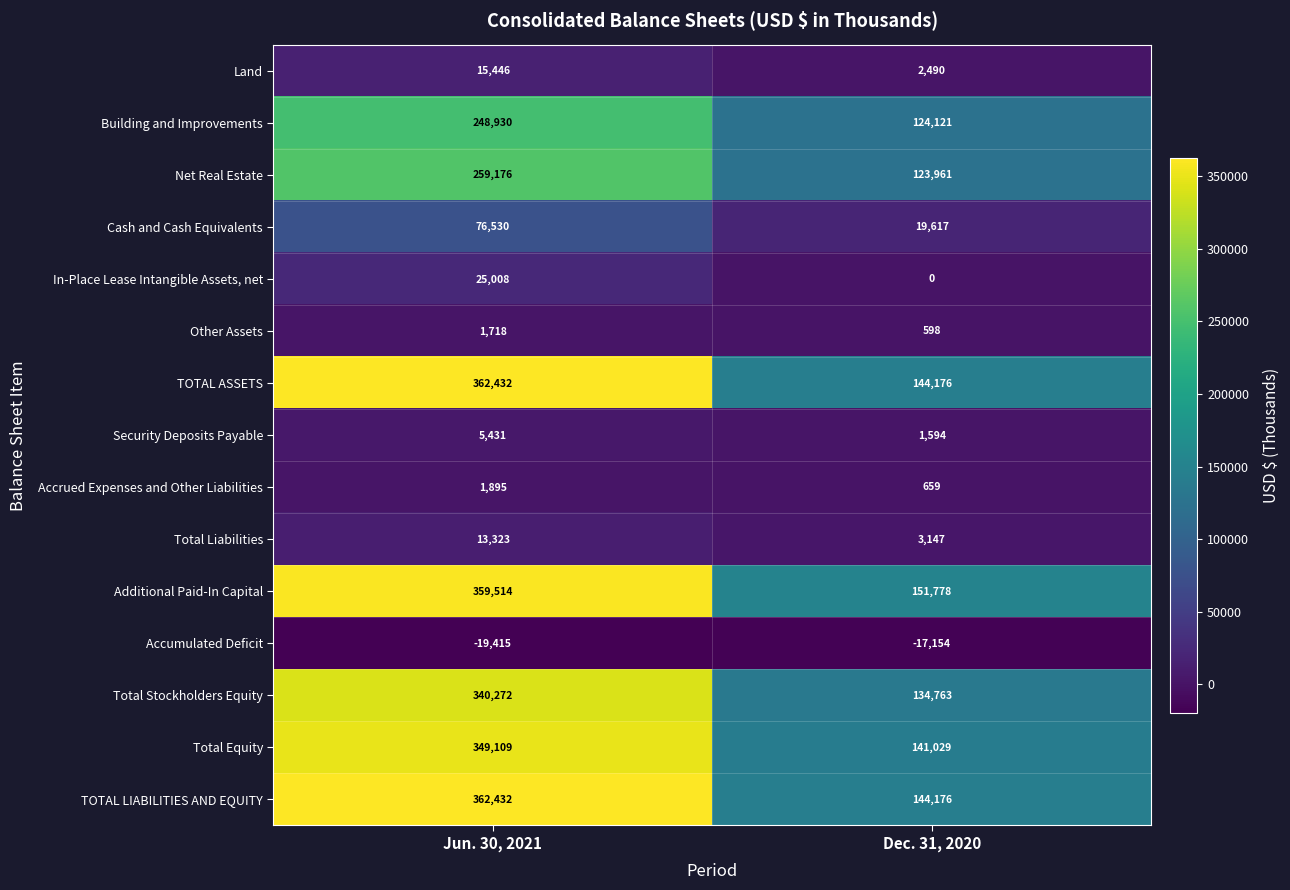

Reading right to left, transcribe all the data shown in this chart.

Land: Dec. 31, 2020=2490	Jun. 30, 2021=15446
Building and Improvements: Dec. 31, 2020=124121	Jun. 30, 2021=248930
Net Real Estate: Dec. 31, 2020=123961	Jun. 30, 2021=259176
Cash and Cash Equivalents: Dec. 31, 2020=19617	Jun. 30, 2021=76530
In-Place Lease Intangible Assets, net: Dec. 31, 2020=0	Jun. 30, 2021=25008
Other Assets: Dec. 31, 2020=598	Jun. 30, 2021=1718
TOTAL ASSETS: Dec. 31, 2020=144176	Jun. 30, 2021=362432
Security Deposits Payable: Dec. 31, 2020=1594	Jun. 30, 2021=5431
Accrued Expenses and Other Liabilities: Dec. 31, 2020=659	Jun. 30, 2021=1895
Total Liabilities: Dec. 31, 2020=3147	Jun. 30, 2021=13323
Additional Paid-In Capital: Dec. 31, 2020=151778	Jun. 30, 2021=359514
Accumulated Deficit: Dec. 31, 2020=-17154	Jun. 30, 2021=-19415
Total Stockholders Equity: Dec. 31, 2020=134763	Jun. 30, 2021=340272
Total Equity: Dec. 31, 2020=141029	Jun. 30, 2021=349109
TOTAL LIABILITIES AND EQUITY: Dec. 31, 2020=144176	Jun. 30, 2021=362432